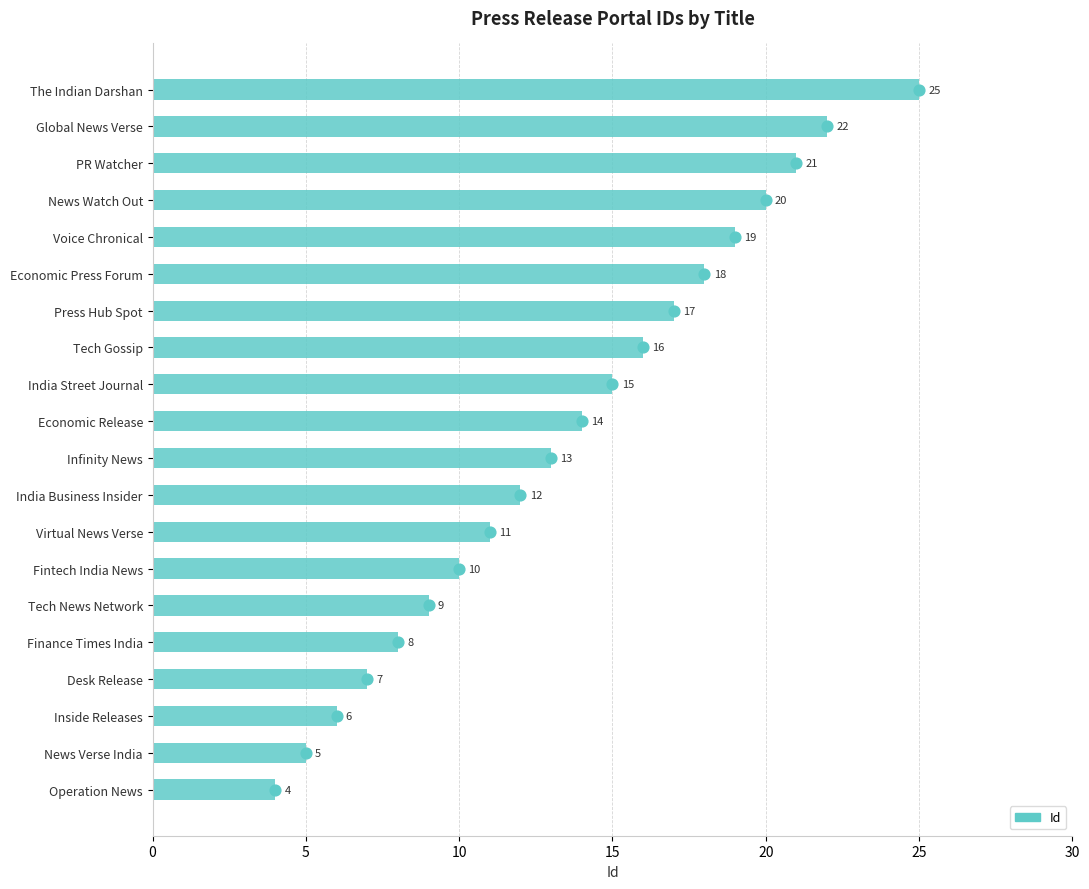

What is the change in value from India Street Journal to Press Hub Spot?

+2